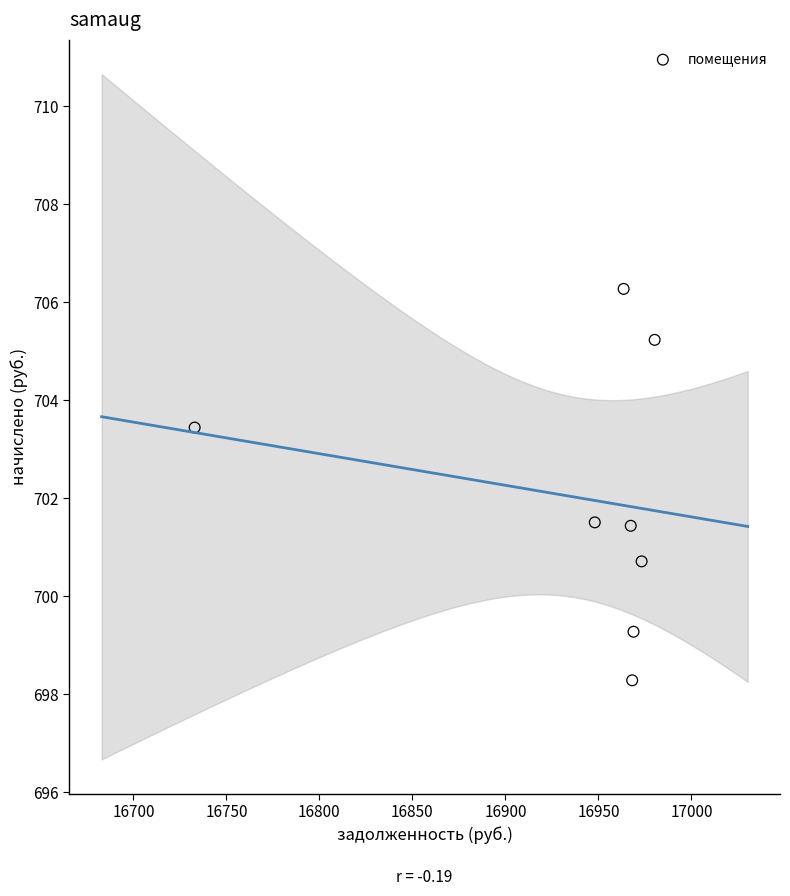

What is the range of Y values (max minus min)?

8.0